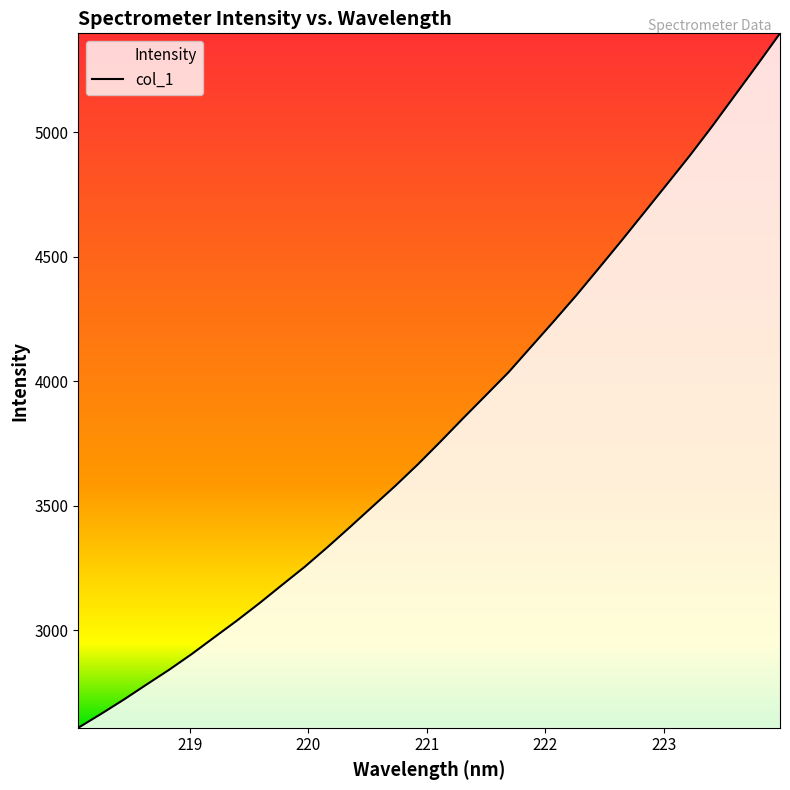

What is the greatest value displayed?

5397.3